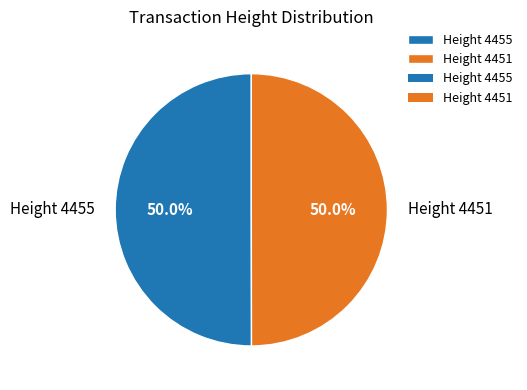

The Height 4451 slice represents 43% of the pie. True or false?

False